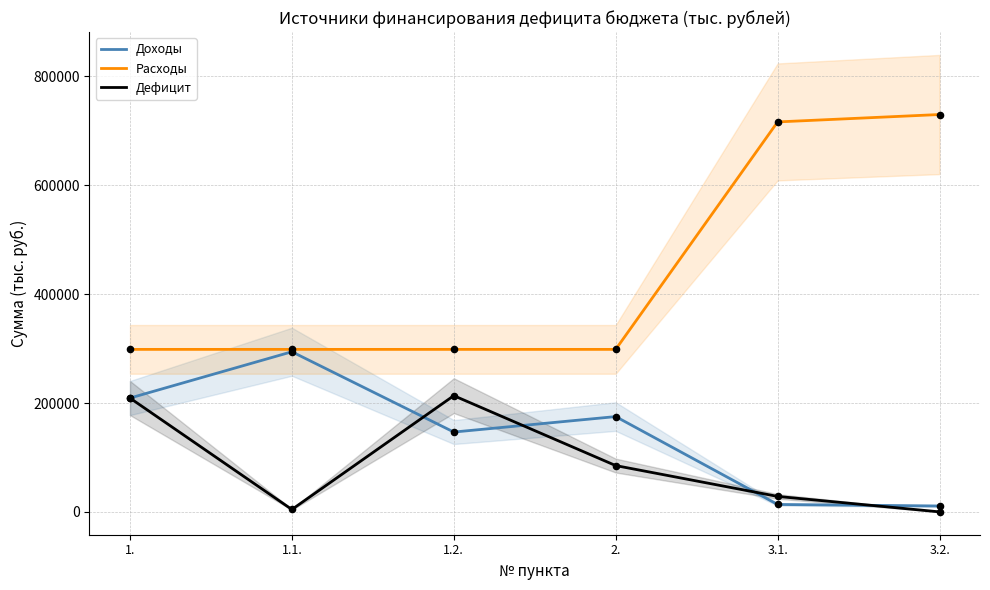

What are all the series names shown in the legend?

Доходы, Расходы, Дефицит